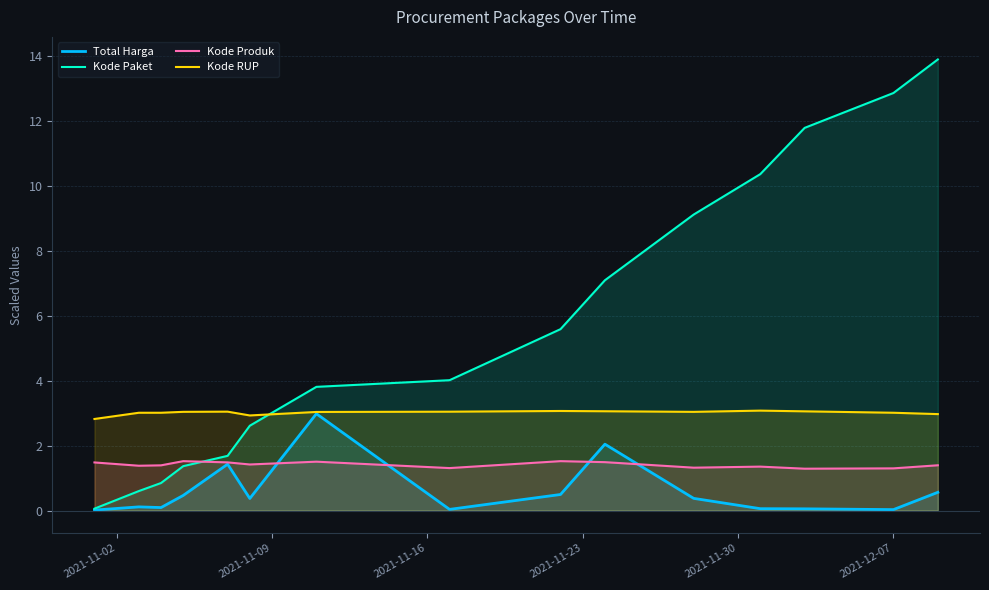

Rank the series by their average value, from highest to lowest.

Kode Paket, Kode RUP, Kode Produk, Total Harga